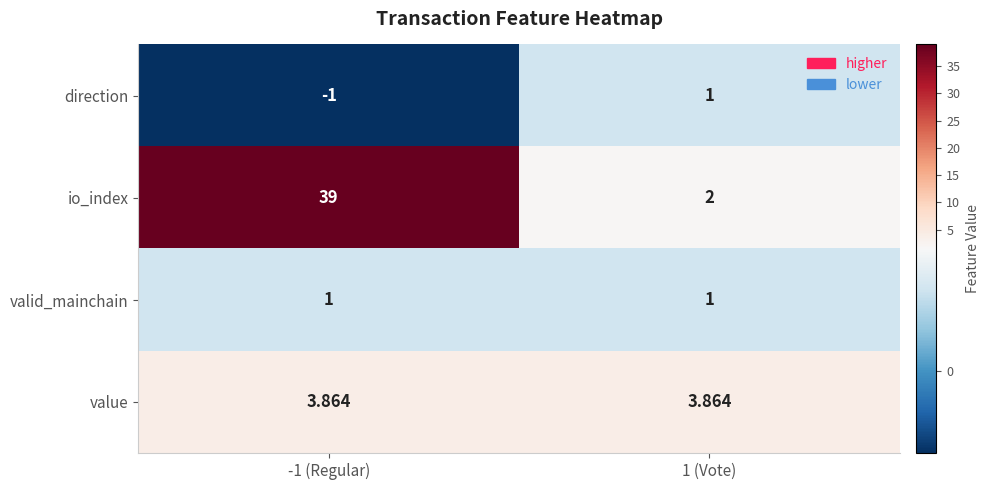

Which series has the widest spread of values?

io_index